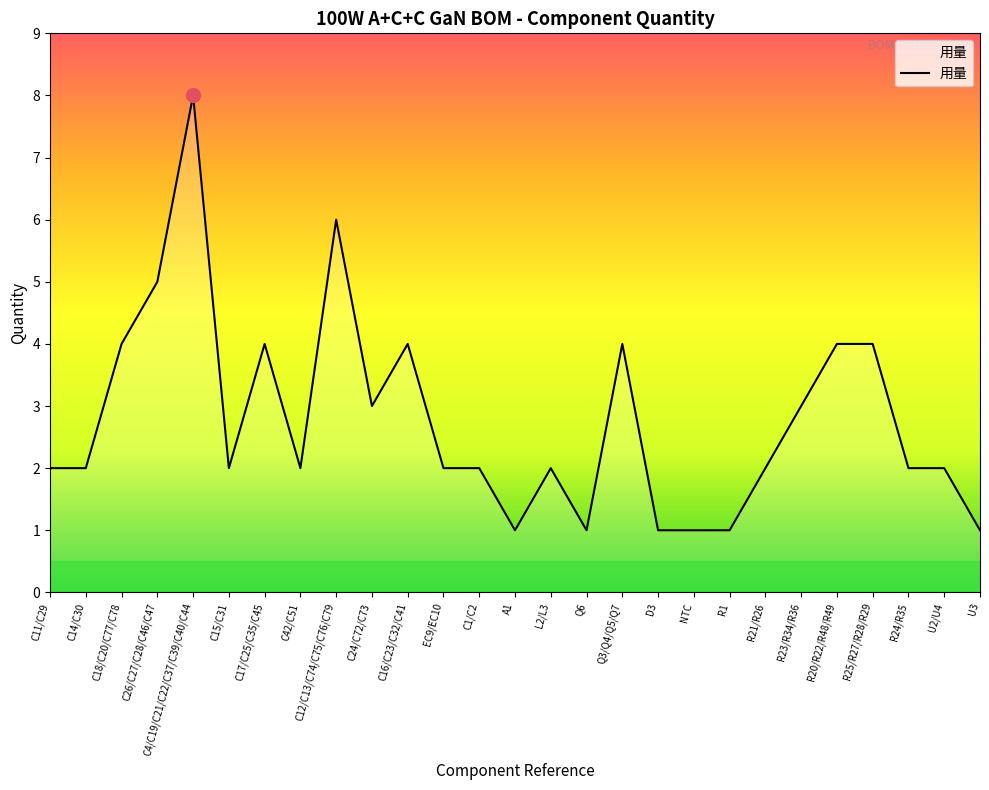

Count the number of categories in the chart.

27